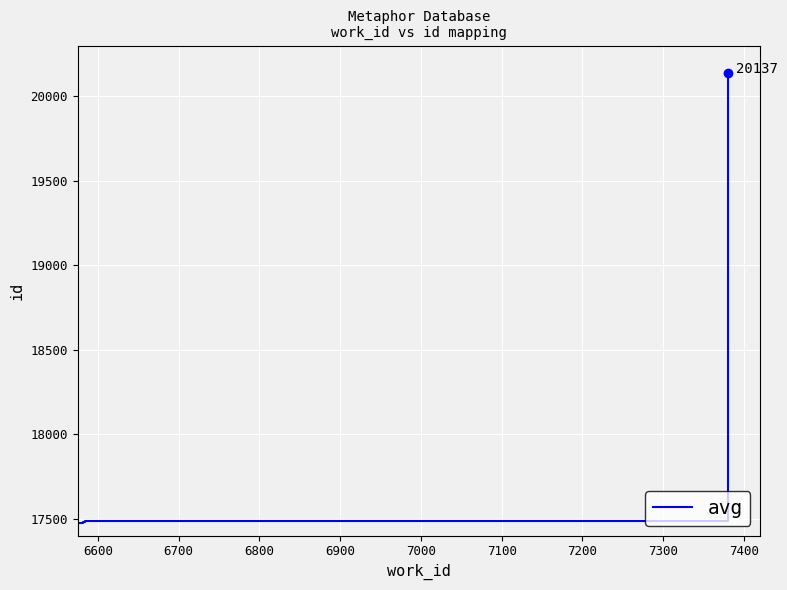

What is the value of the 2nd point from the left?

17476